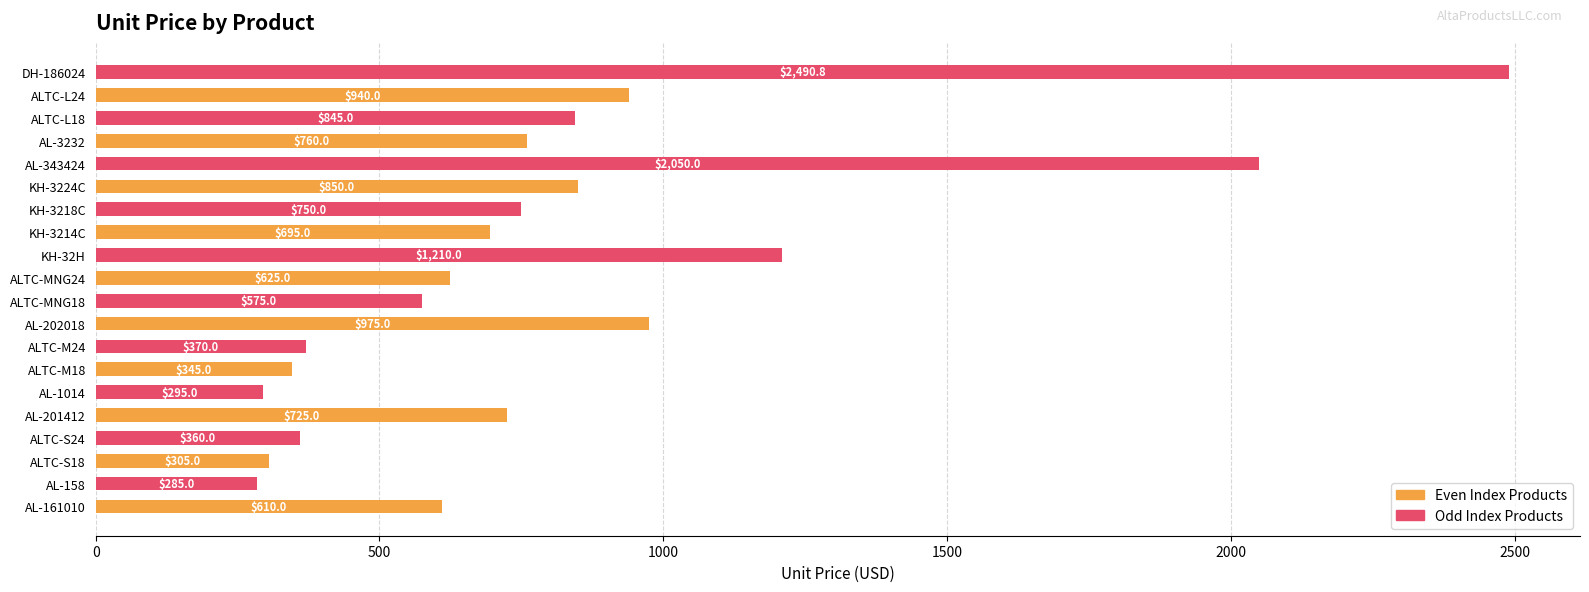

What value does the data have at DH-186024?

2490.8